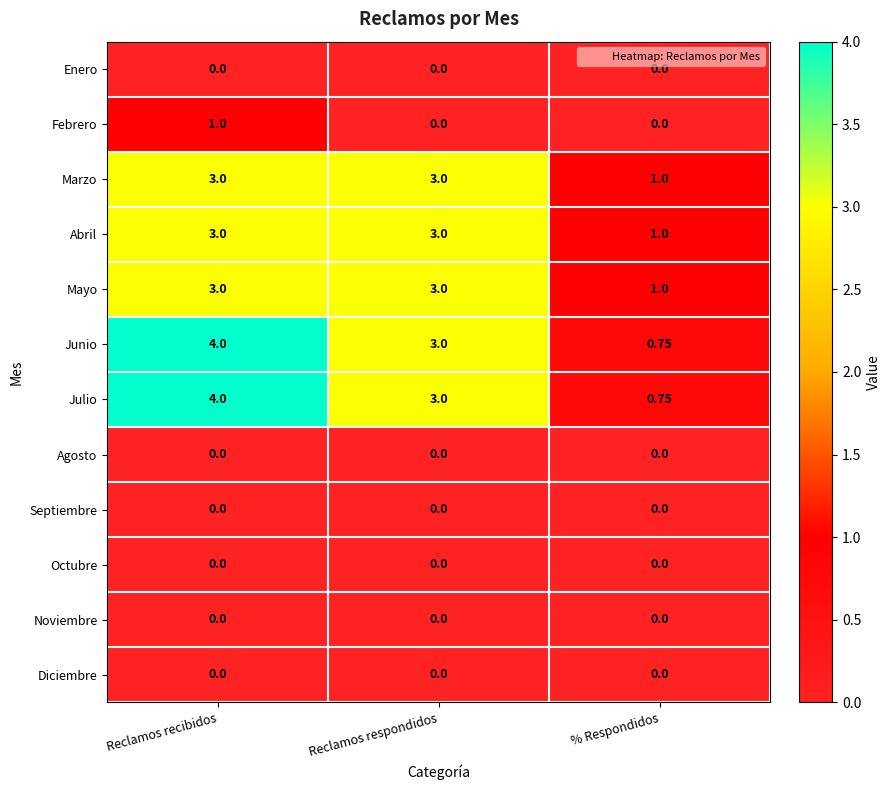

What is the total value across all series at % Respondidos?

4.5